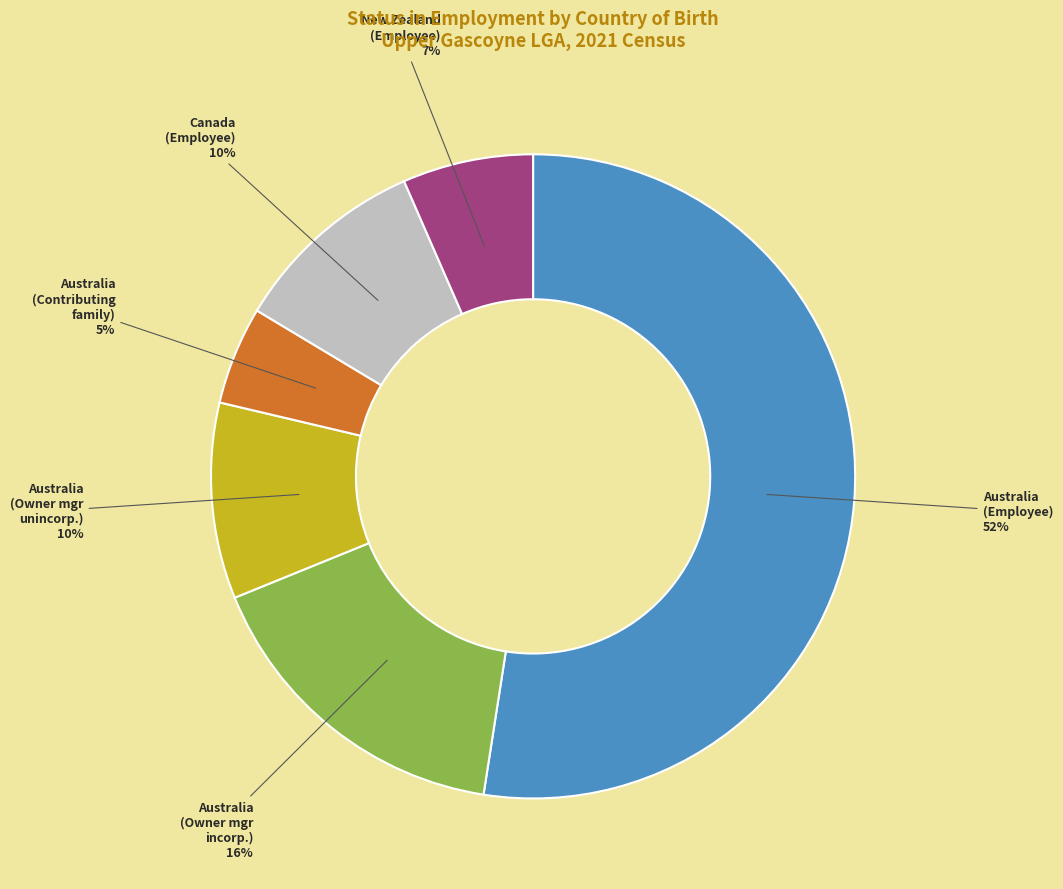

What percentage is the Australia (Employee) slice, to the nearest percent?

52%